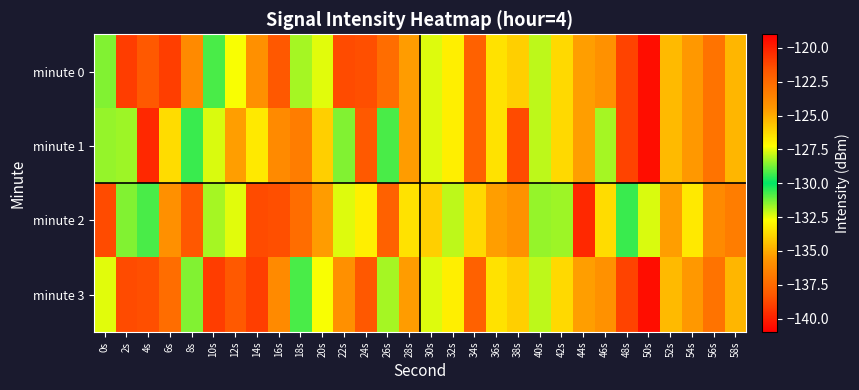

Reading left to right, what are all the values shown in this chart?

minute 0: 0s=-128.6	2s=-120.9	4s=-121.8	6s=-121.0	8s=-123.9	10s=-130.8	12s=-127.3	14s=-135.9	16s=-121.7	18s=-128.2	20s=-132.4	22s=-121.3	24s=-138.5	26s=-122.6	28s=-124.6	30s=-127.6	32s=-126.9	34s=-122.1	36s=-133.5	38s=-126.0	40s=-132.0	42s=-126.2	44s=-124.6	46s=-124.2	48s=-121.1	50s=-140.5	52s=-125.4	54s=-124.5	56s=-122.9	58s=-125.3
minute 1: 0s=-128.4	2s=-131.7	4s=-120.3	6s=-133.7	8s=-130.6	10s=-127.6	12s=-124.6	14s=-126.7	16s=-136.1	18s=-123.3	20s=-126.0	22s=-128.6	24s=-121.8	26s=-130.8	28s=-124.6	30s=-127.6	32s=-126.9	34s=-122.1	36s=-133.5	38s=-121.3	40s=-132.0	42s=-126.2	44s=-124.6	46s=-128.2	48s=-121.1	50s=-140.5	52s=-125.4	54s=-124.5	56s=-122.9	58s=-125.3
minute 2: 0s=-121.3	2s=-128.6	4s=-130.8	6s=-135.9	8s=-121.7	10s=-128.2	12s=-132.4	14s=-121.3	16s=-138.5	18s=-122.6	20s=-124.6	22s=-127.6	24s=-126.9	26s=-122.1	28s=-133.5	30s=-126.0	32s=-132.0	34s=-126.2	36s=-124.6	38s=-124.2	40s=-128.4	42s=-131.7	44s=-120.3	46s=-133.7	48s=-130.6	50s=-127.6	52s=-124.6	54s=-126.7	56s=-136.1	58s=-123.3
minute 3: 0s=-132.4	2s=-121.3	4s=-138.5	6s=-122.6	8s=-128.6	10s=-120.9	12s=-121.8	14s=-121.0	16s=-123.9	18s=-130.8	20s=-127.3	22s=-135.9	24s=-121.7	26s=-128.2	28s=-124.6	30s=-127.6	32s=-126.9	34s=-122.1	36s=-133.5	38s=-126.0	40s=-132.0	42s=-126.2	44s=-124.6	46s=-124.2	48s=-121.1	50s=-140.5	52s=-125.4	54s=-124.5	56s=-122.9	58s=-125.3